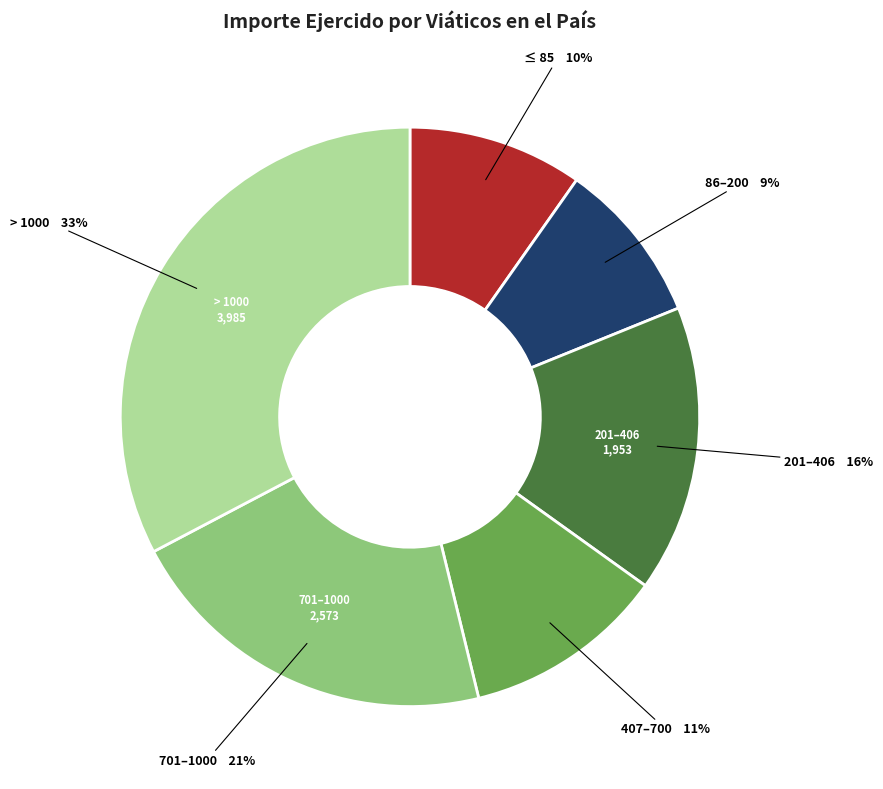

To the nearest percent, what is the difference between the largest and smallest slice percentages?

24%